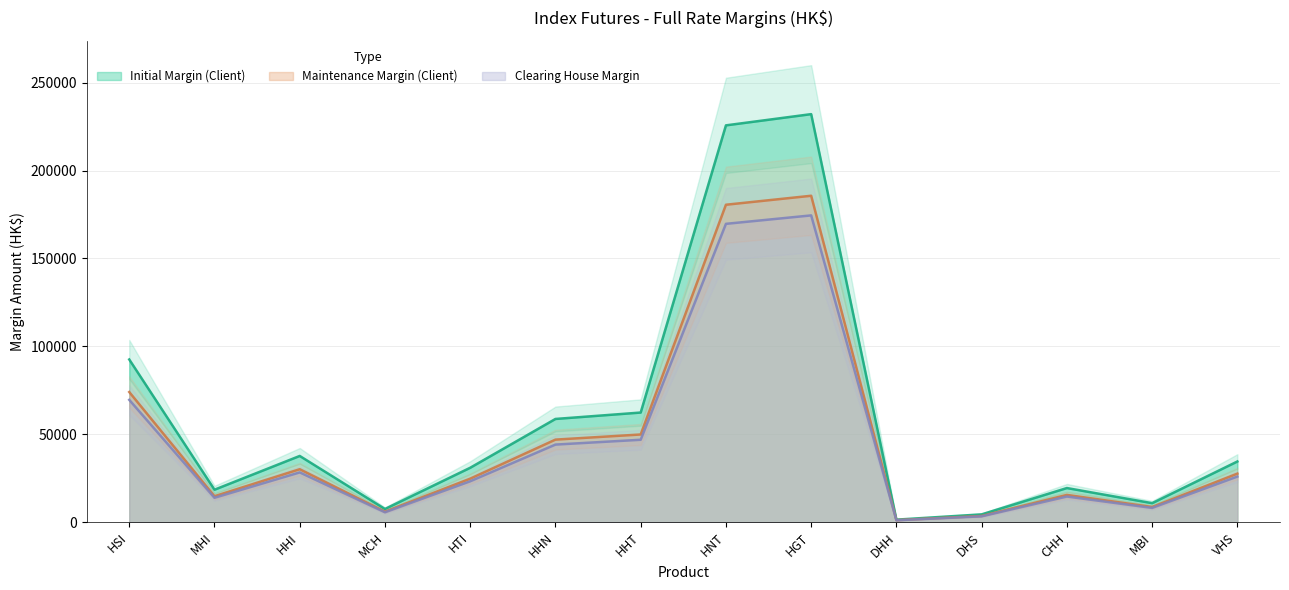

What is the lowest value of the Maintenance Margin (Client) series?

1191